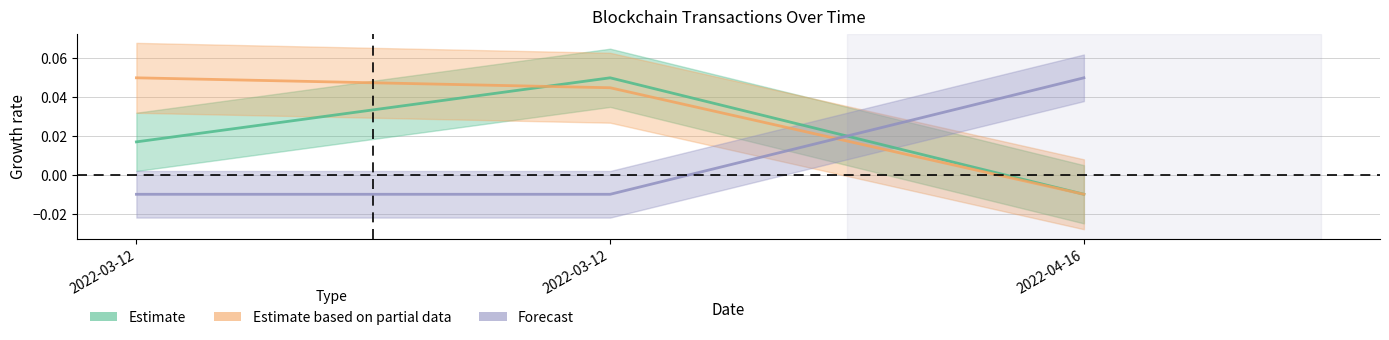

True or false: Nonce (Forecast) has a value of -0.0 at 2022-03-12.

False